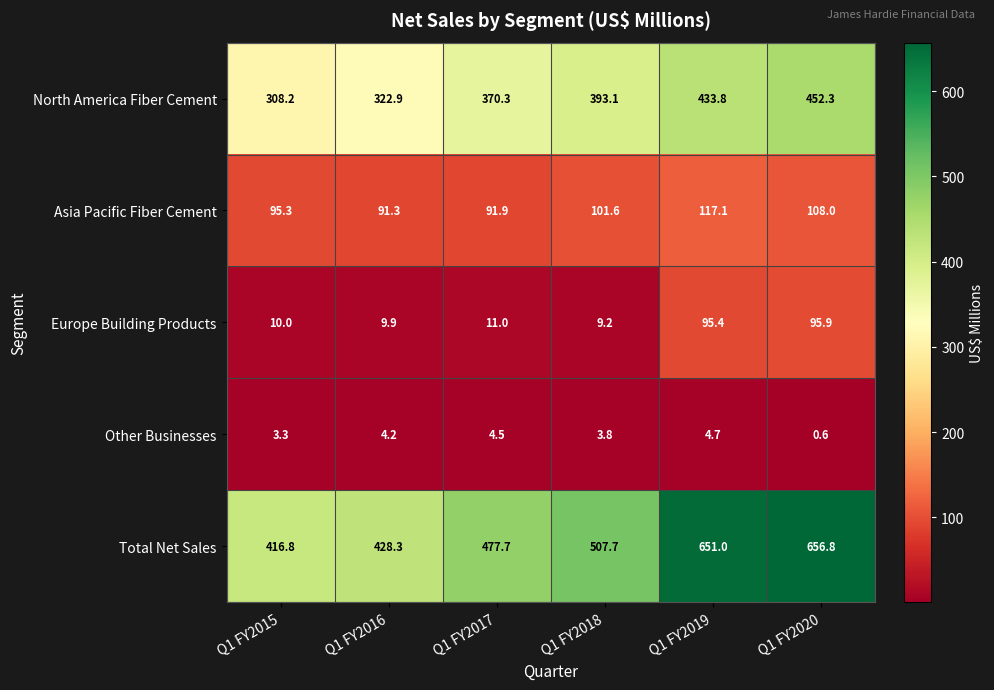

Is the value of Total Net Sales at Q1 FY2019 greater than the value of North America Fiber Cement at Q1 FY2015?

Yes